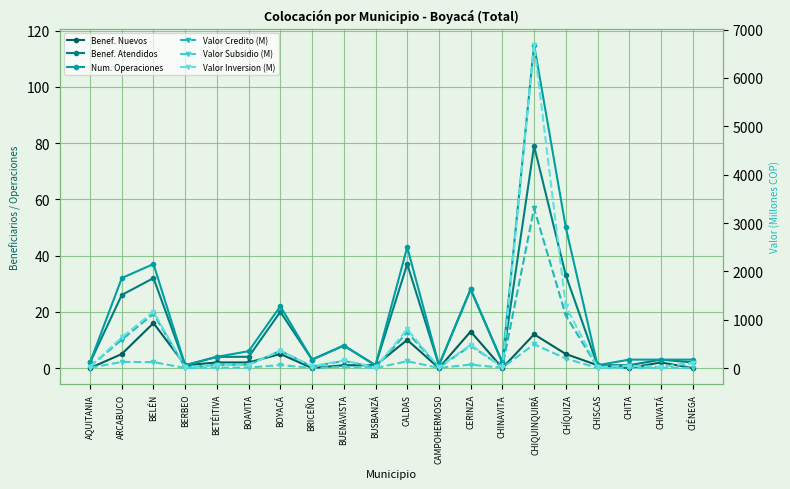

True or false: Num. Operaciones has a value of 59.0 at BELÉN.

False